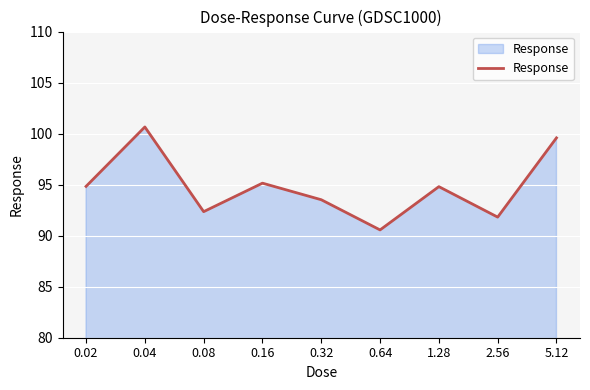

How many categories are shown in the chart?

9